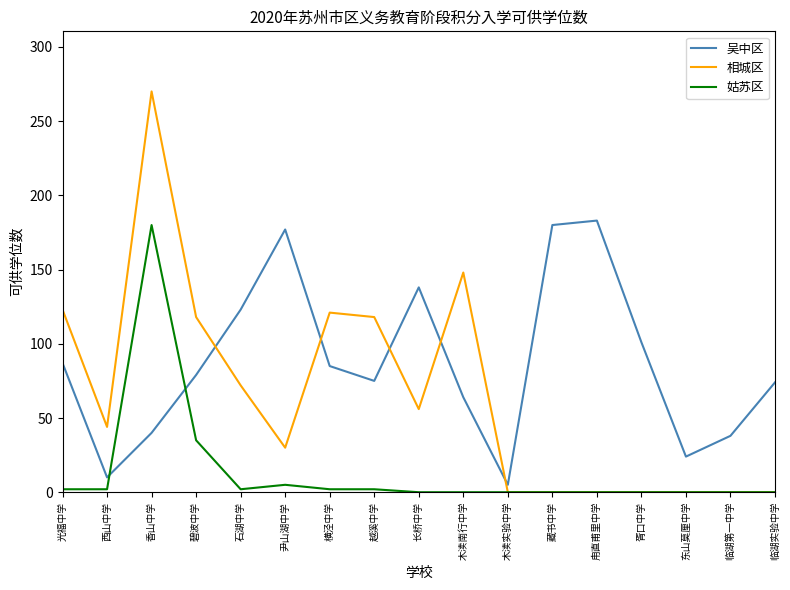

After their last crossing, which series has the higher values: 吴中区 or 相城区?

吴中区